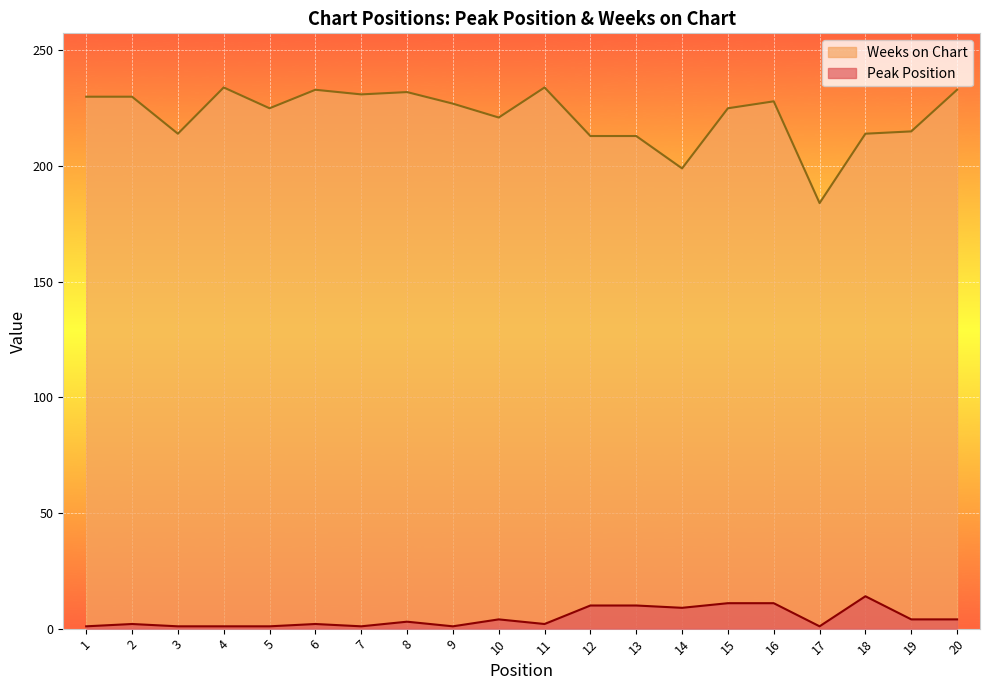

Is the value of Peak Position at 4 greater than the value of Weeks on Chart at 7?

No